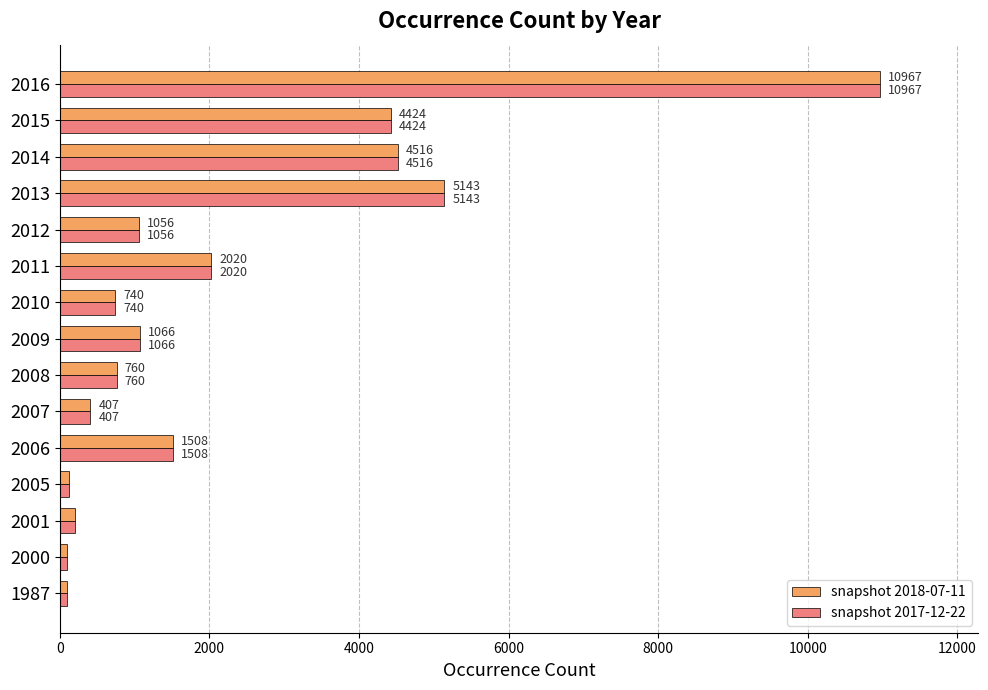

What is the difference between the second highest and second lowest values in the snapshot 2017-12-22 series?

5049